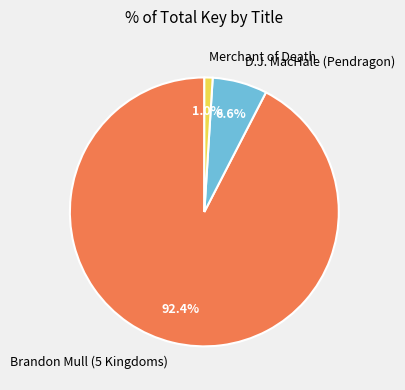

Which has a higher value, Merchant of Death or Brandon Mull (5 Kingdoms)?

Brandon Mull (5 Kingdoms)